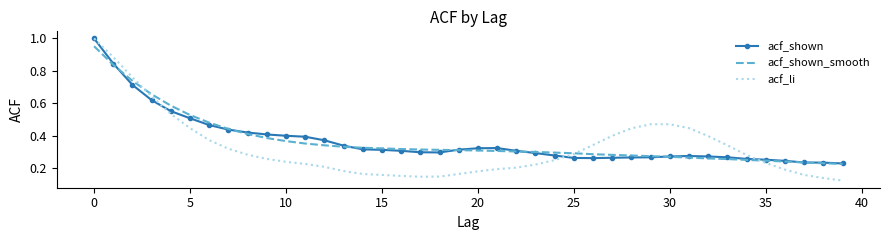

Which series has the largest range (max minus min)?

acf_li